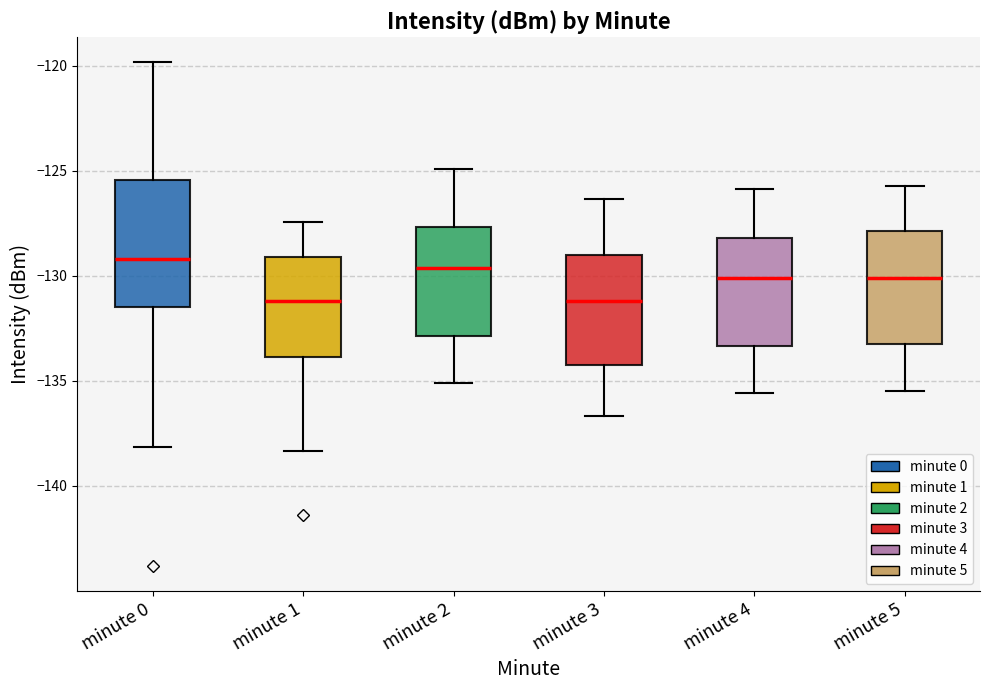

Reading left to right, read every box against the y-axis: the position of its median line, the range the box covers, and the ends of its whiskers. The values are not printed on the chart, so give them approximately, as read against the axis.

minute 0: median -129.0, box -131.5 to -125.5, whiskers -138.0 to -120.0
minute 1: median -131.0, box -134.0 to -129.0, whiskers -138.5 to -127.5
minute 2: median -129.5, box -133.0 to -127.5, whiskers -135.0 to -125.0
minute 3: median -131.0, box -134.0 to -129.0, whiskers -136.5 to -126.5
minute 4: median -130.0, box -133.5 to -128.0, whiskers -135.5 to -126.0
minute 5: median -130.0, box -133.0 to -128.0, whiskers -135.5 to -125.5